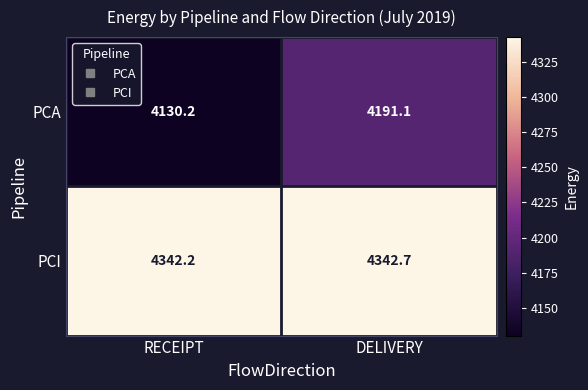

What is the sum of all PCI values?

8684.9